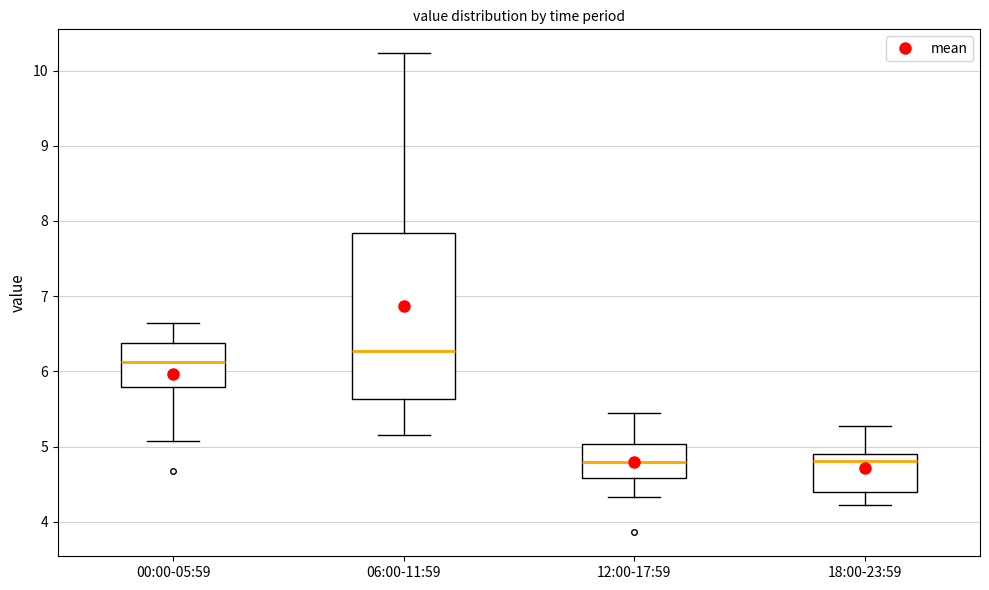

Where does the lower whisker of the box for 12:00-17:59 end on the y-axis? The values are not printed on the chart, so give them approximately, as read against the axis.

4.3